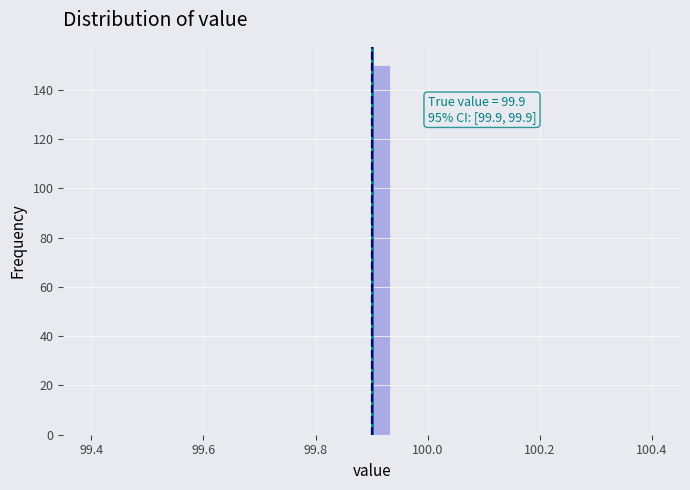

Around what value on the x-axis is the tallest bar? Give the approximate position of its centre, as read against the axis.

99.92